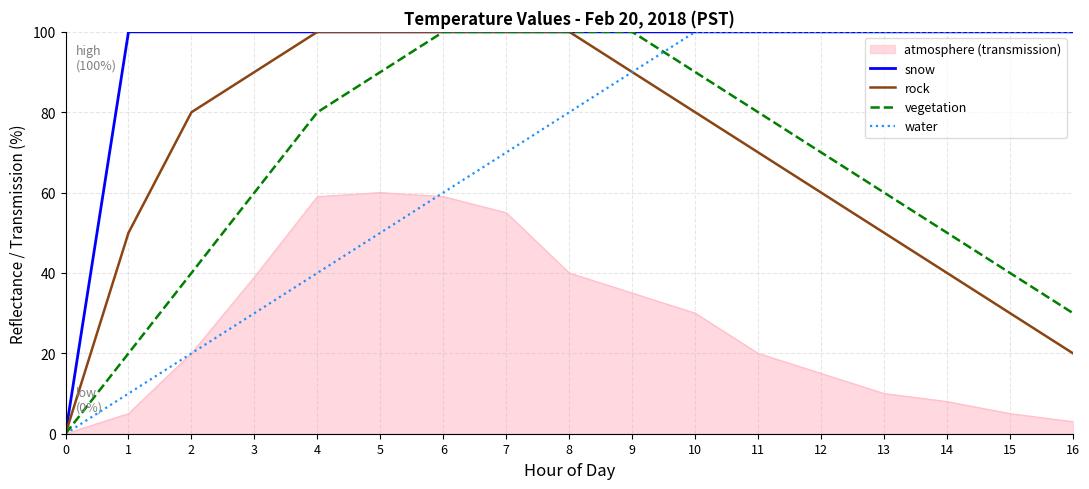

After their last crossing, which series has the higher values: water or vegetation?

water